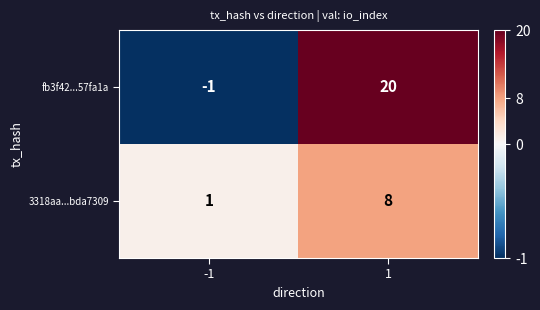

The 3318aa...bda7309 series shows 2 at -1. True or false?

False